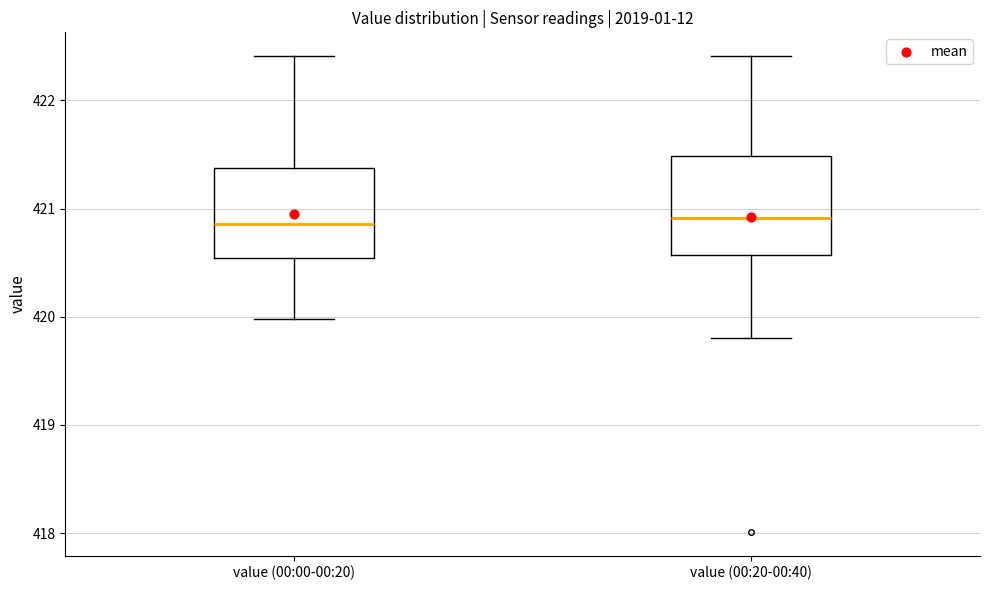

Where does the upper whisker of the box for value (00:20-00:40) end on the y-axis? The values are not printed on the chart, so give them approximately, as read against the axis.

422.4